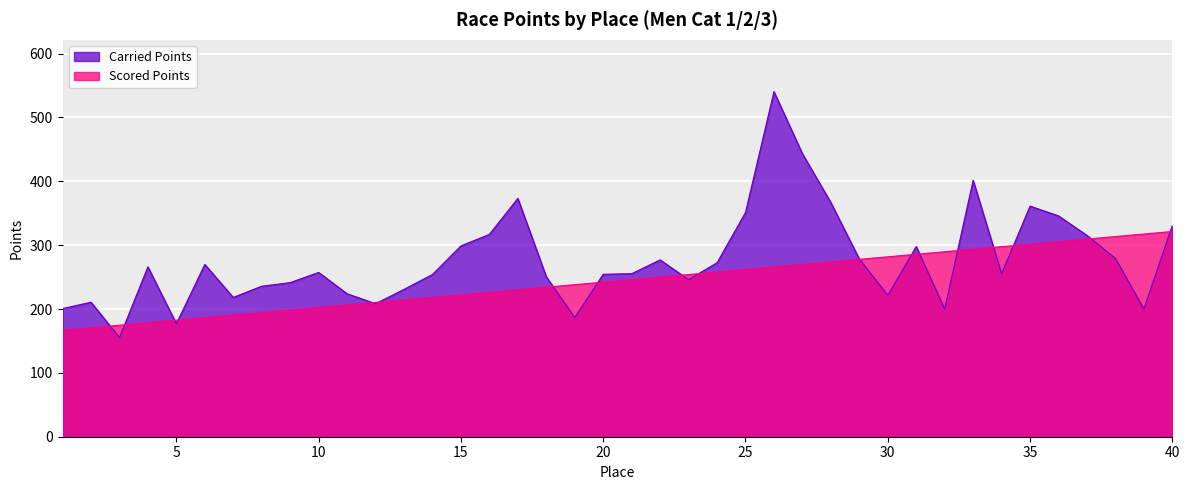

How many interior local valleys does the Carried Points series have?

10